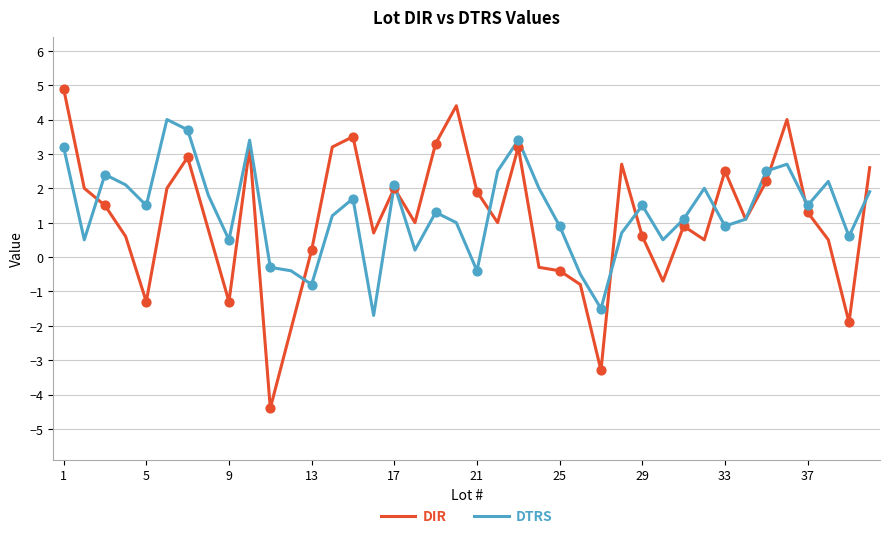

List the series in order of their peak value, highest first.

DIR, DTRS